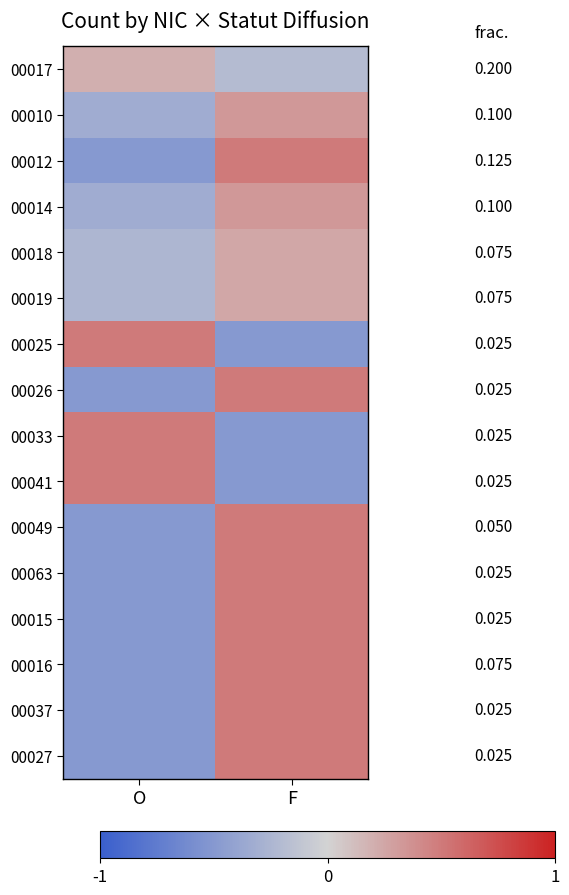

How many data points does each series have?

2